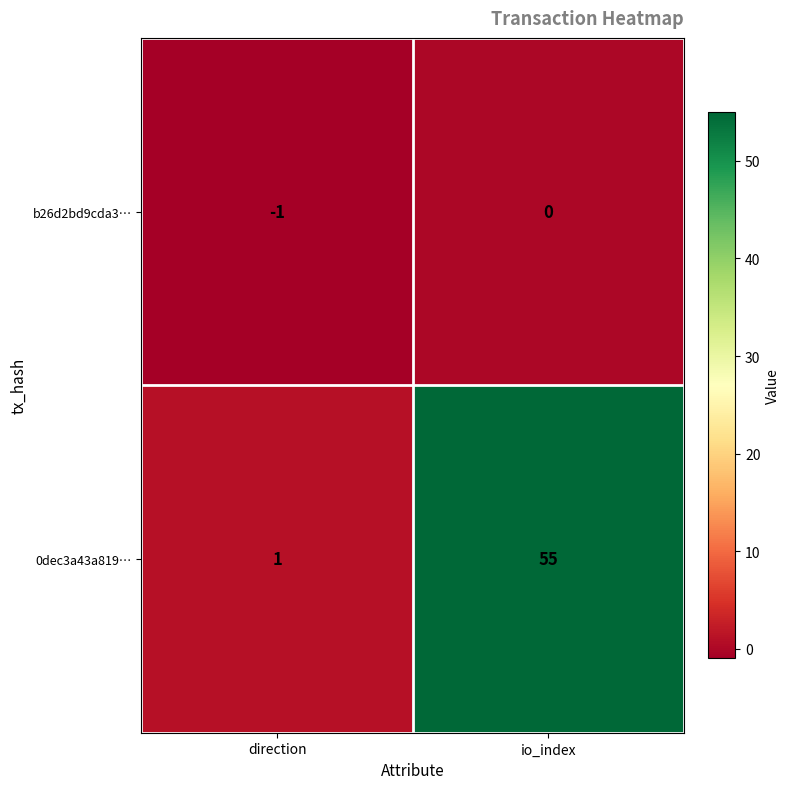

Reading left to right, transcribe all the data shown in this chart.

b26d2bd9cda3…: direction=-1	io_index=0
0dec3a43a819…: direction=1	io_index=55